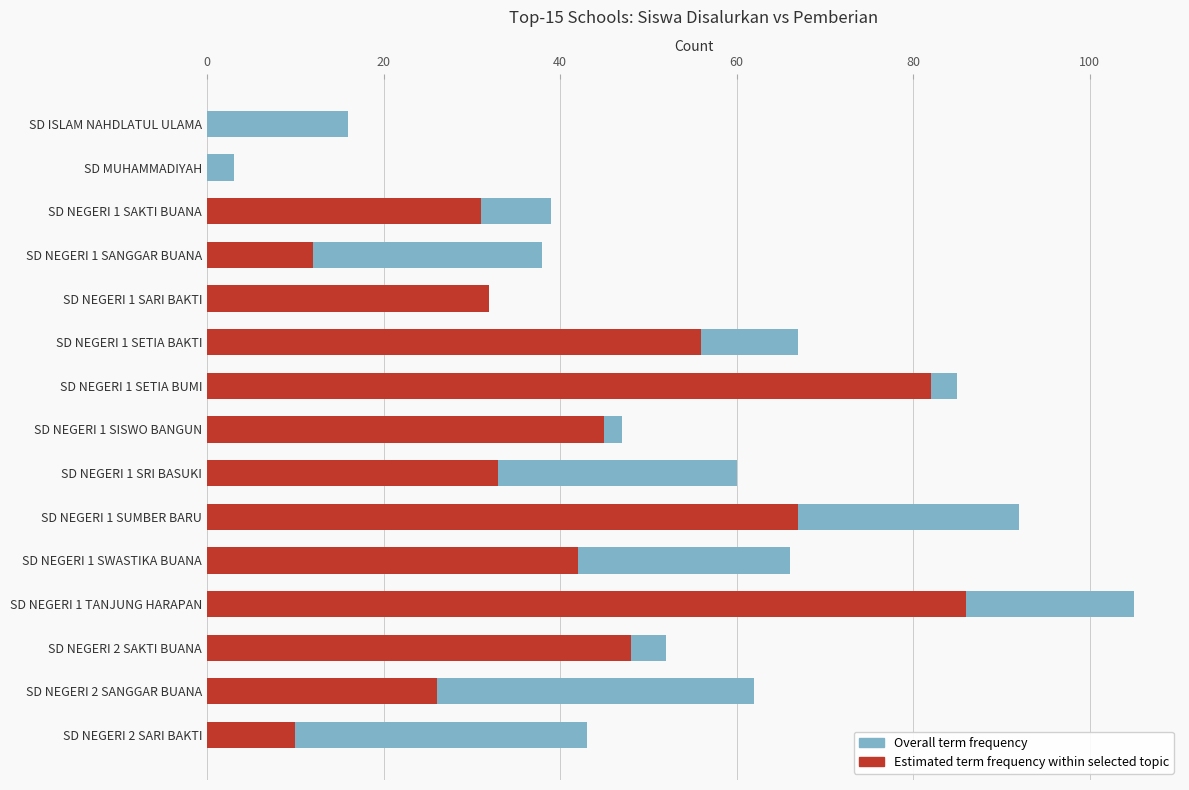

Which series has the largest total across all categories?

Overall term frequency (Siswa Disalurkan)